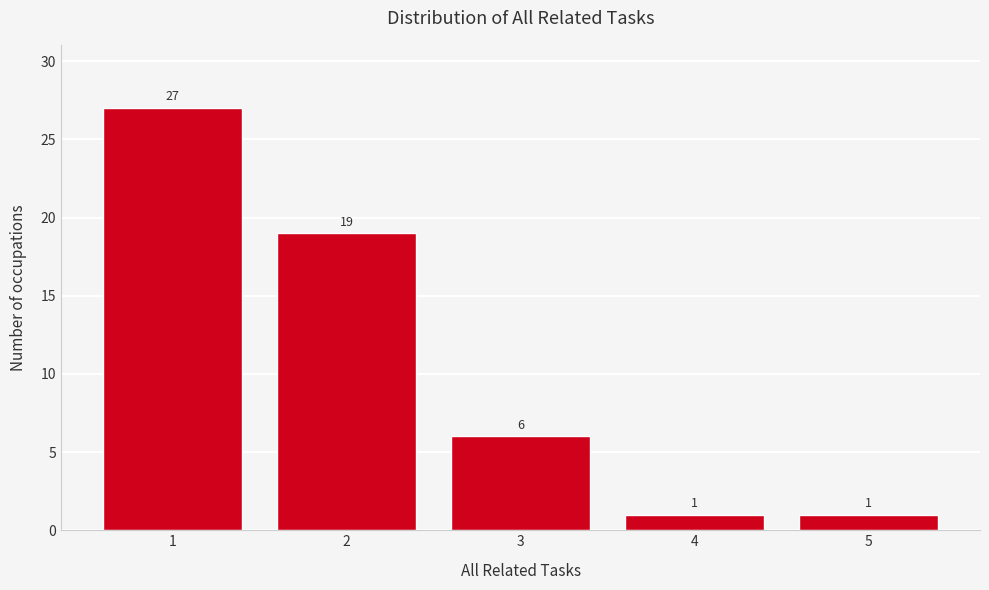

Which range on the x-axis has the tallest bar?

0.5 to 1.5